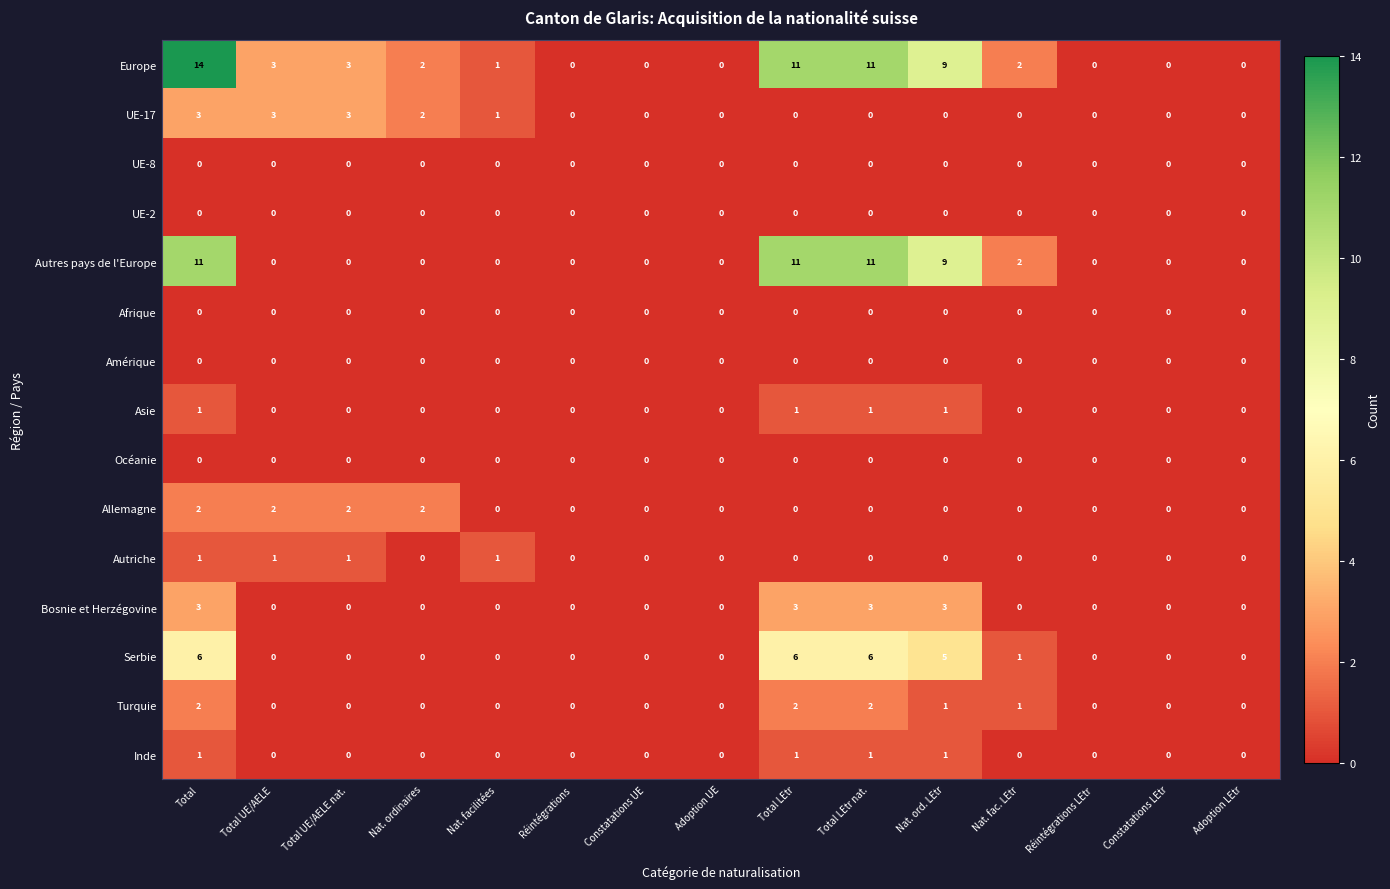

The Europe series shows 16 at Total LEtr. True or false?

False